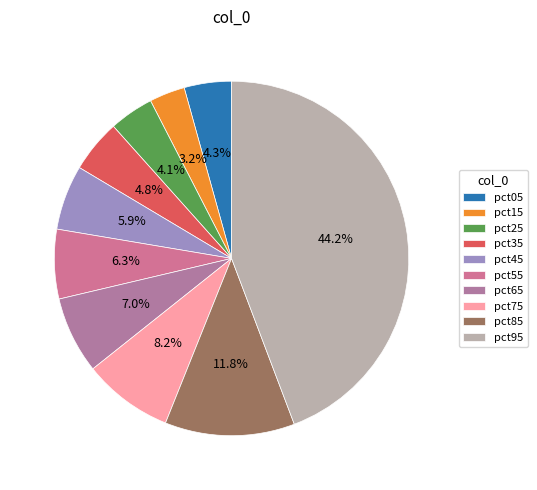

Is pct45 the majority of the pie?

No